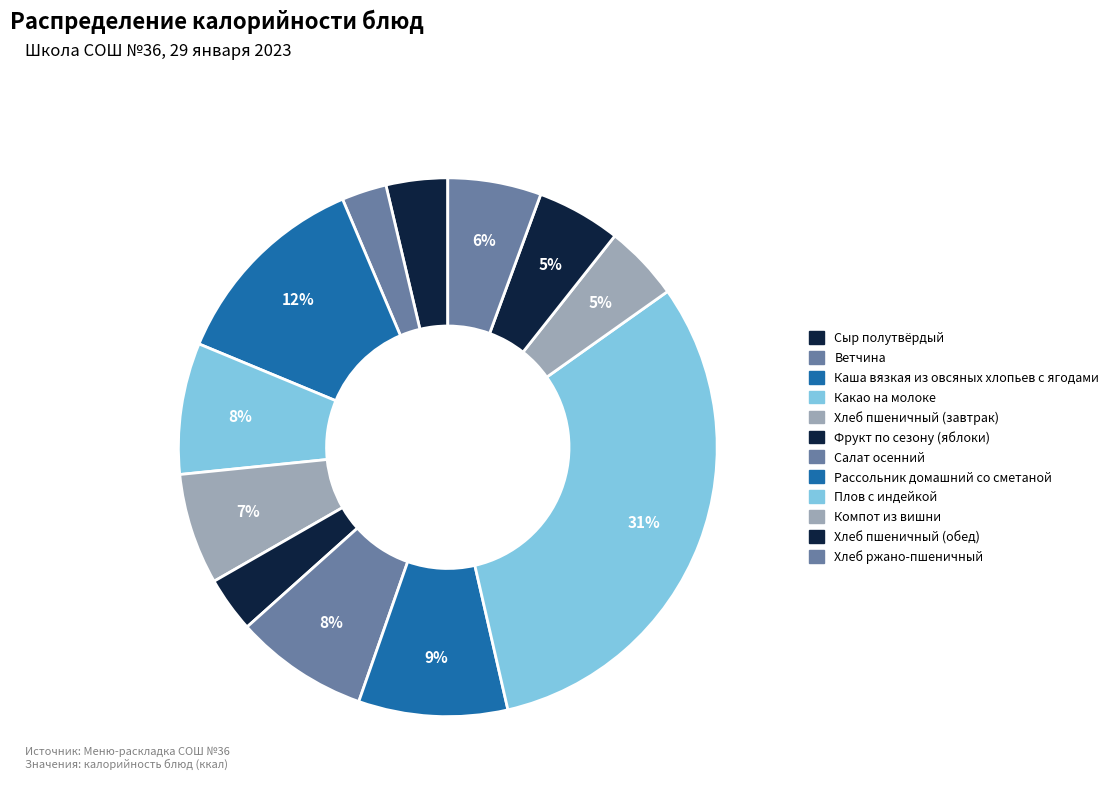

How many slices are in this pie chart?

12